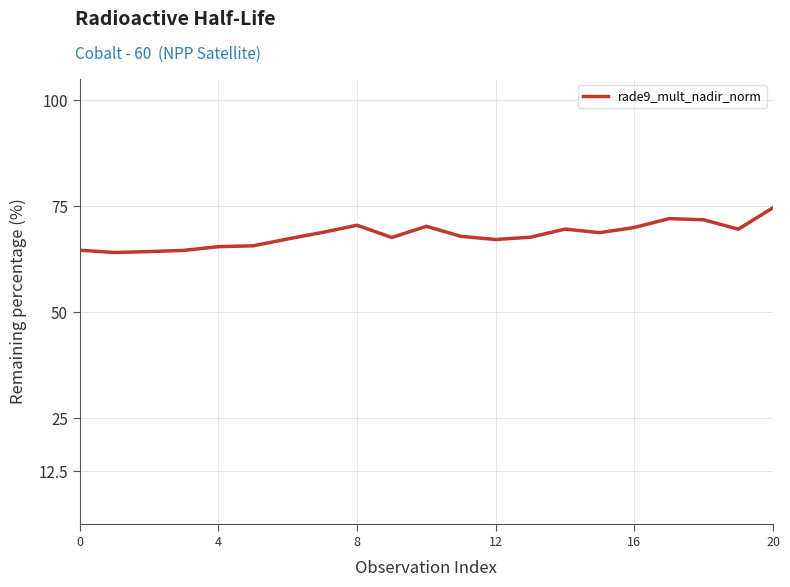

What is the minimum value shown in the chart?

64.1